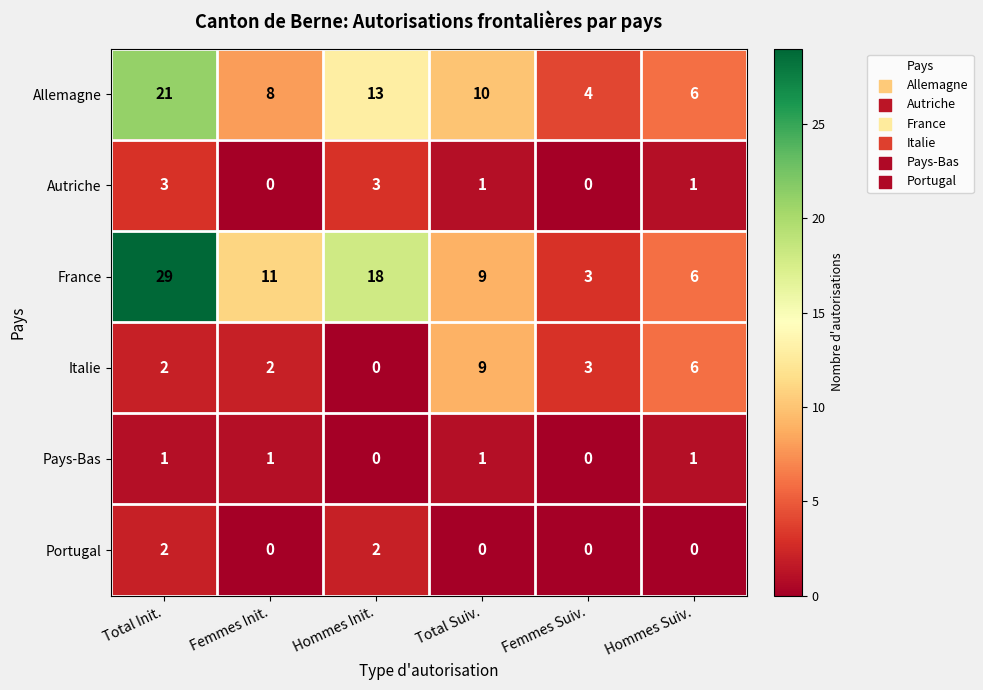

Which series changed the most between Total Init. and Femmes Suiv.?

France